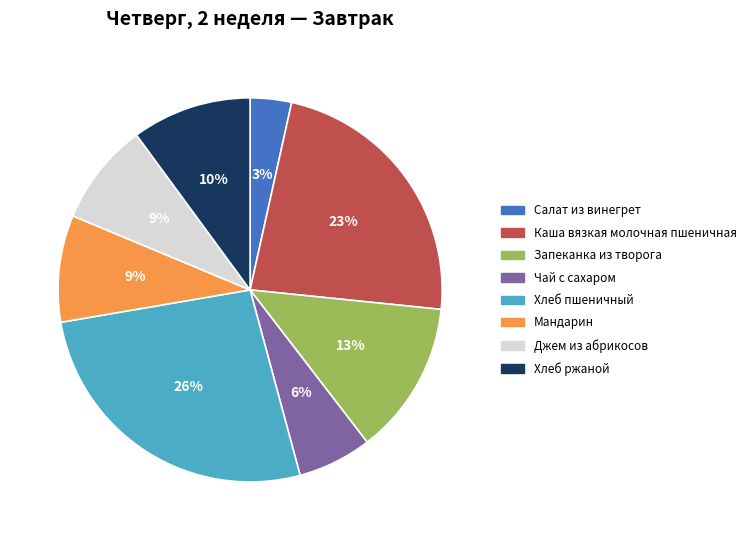

Which category has the smallest portion of the pie?

Салат из винегрет